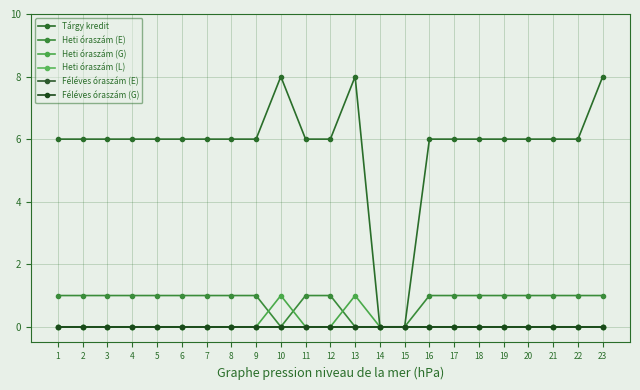

Is it true that Tárgy kredit equals 6 at 10?

False